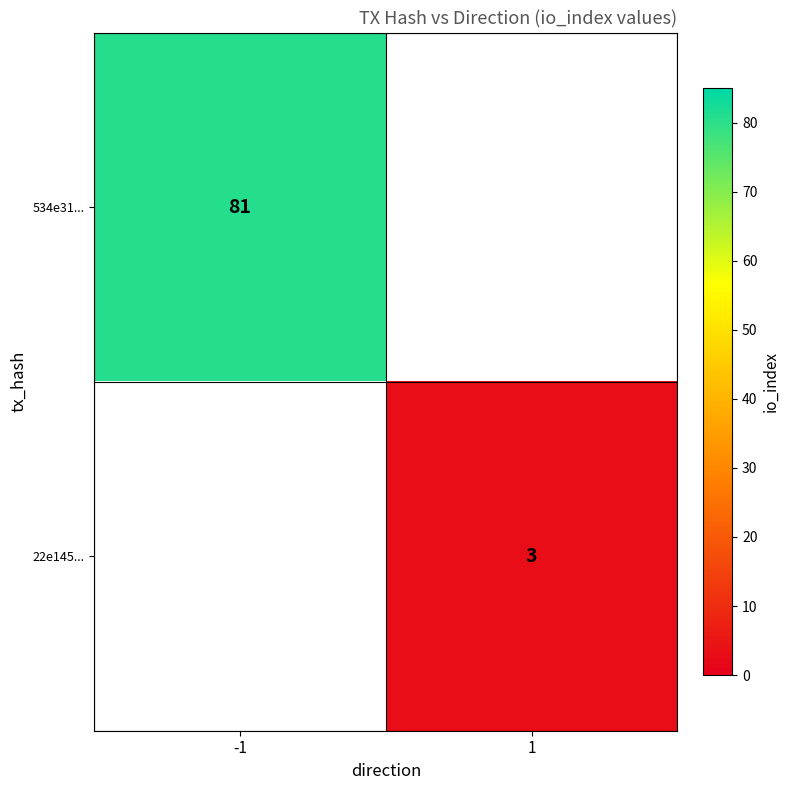

What is the minimum value shown in the chart?

3.0